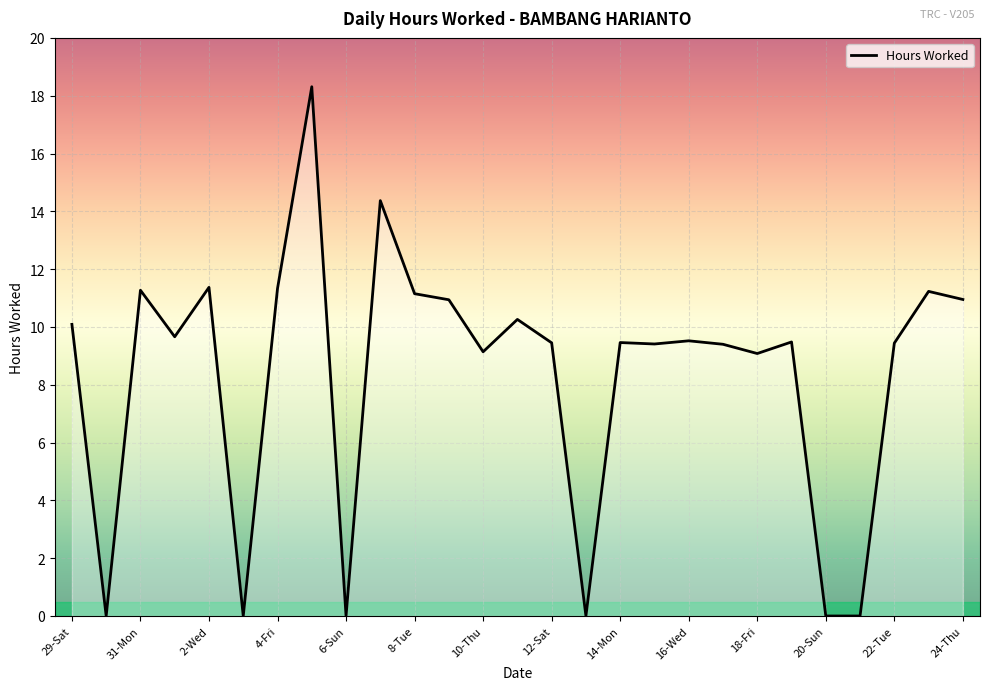

What is the greatest value displayed?

18.3